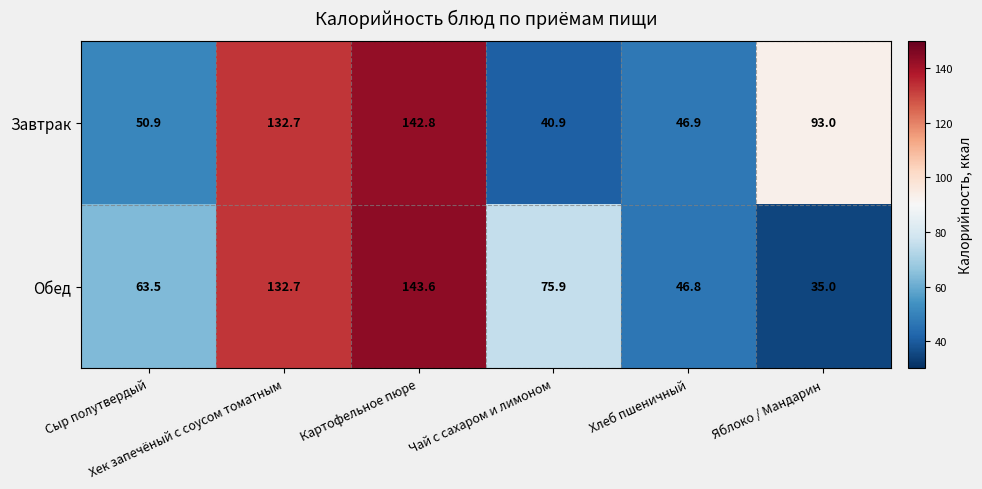

At how many categories does at least one series exceed 44?

6